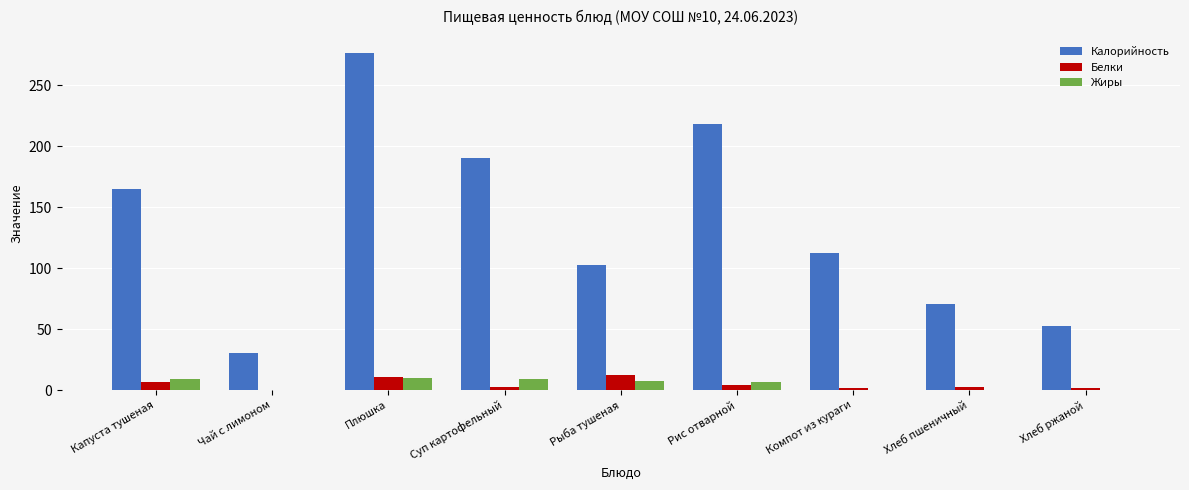

Is it true that Жиры equals 0.4 at Хлеб ржаной?

True